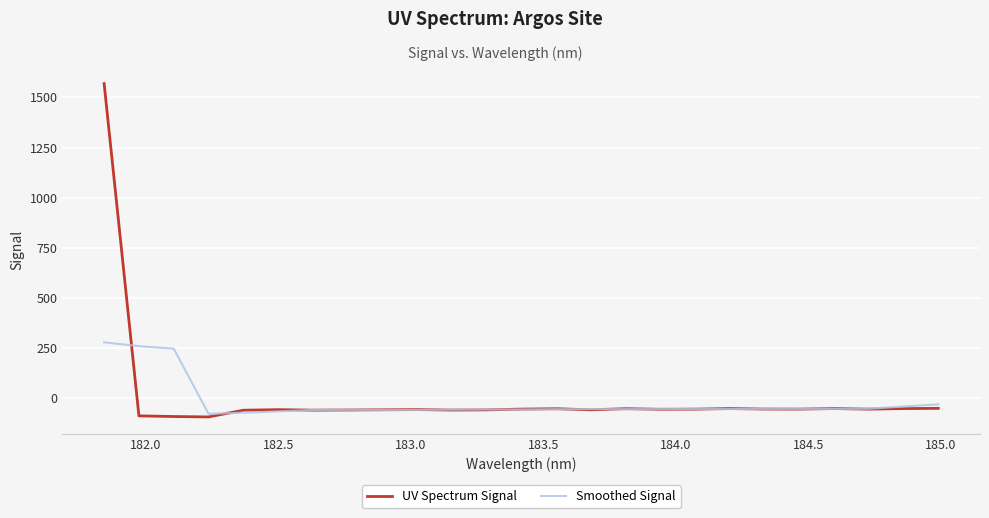

Rank the series by their maximum value, from lowest to highest.

Smoothed Signal, UV Spectrum Signal